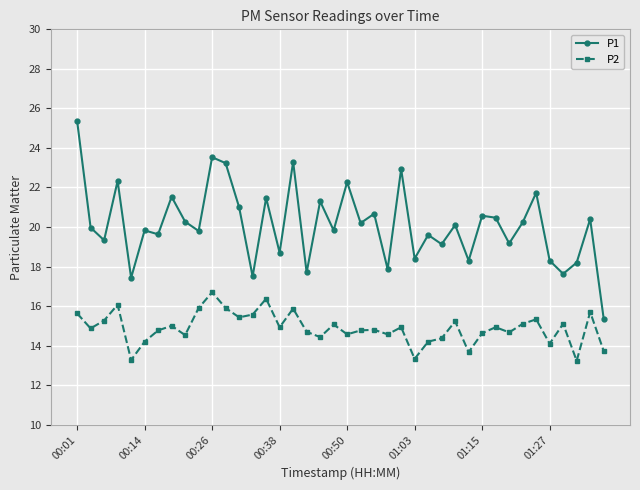

Is this an area chart (filled region under the line)?

No